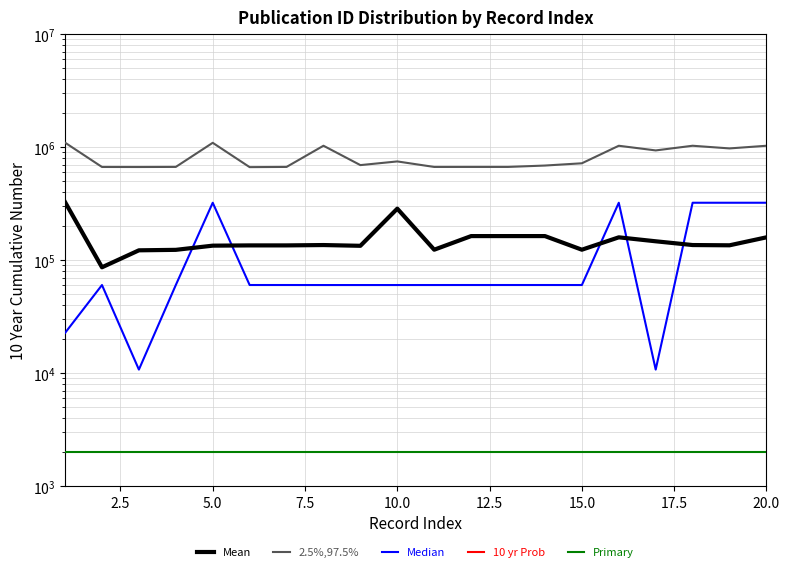

In Median, how many points are lower than both neighbors (excluding endpoints)?

3